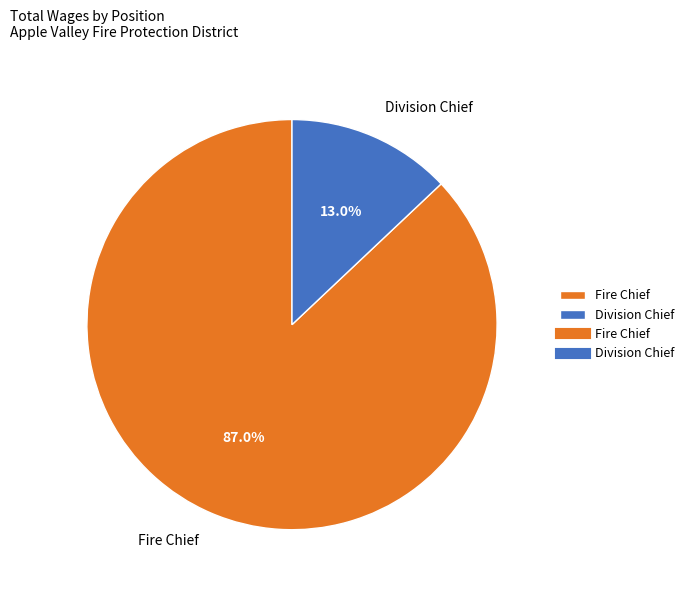

Approximately how many times larger is the value at Fire Chief compared to Division Chief?

6.7